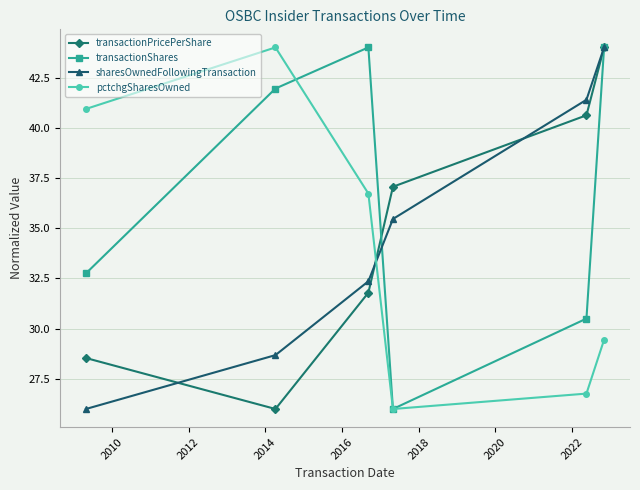

What is the value of the transactionShares point at the 5th from the left?

30.5